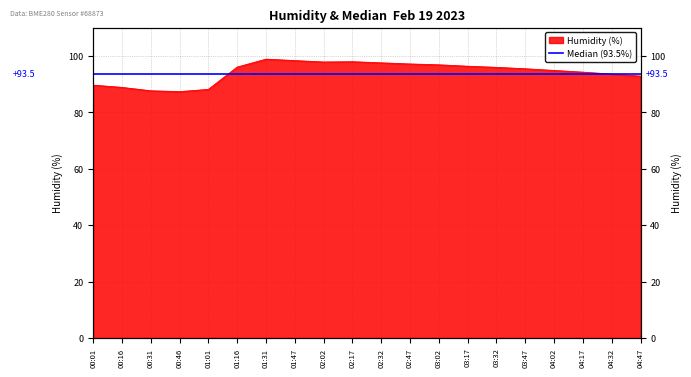

What position from the left is 03:02?

13